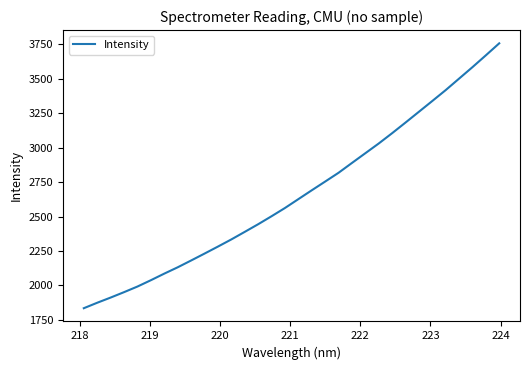

What is the maximum value shown in the chart?

3757.6